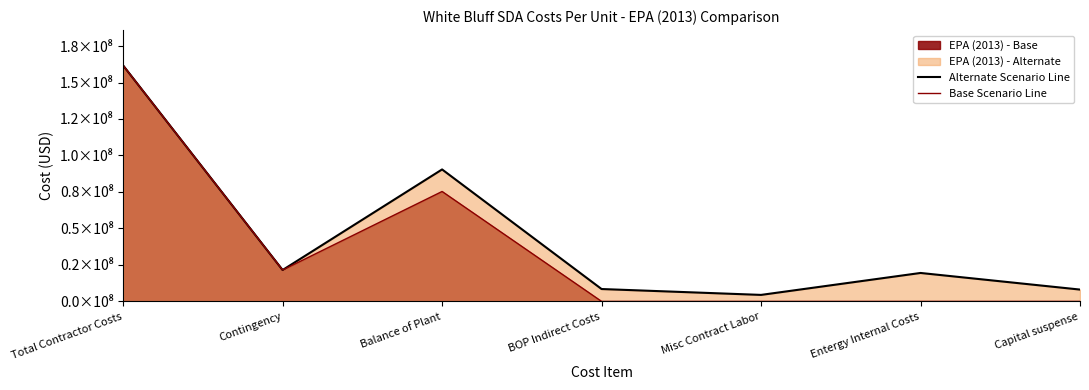

What is the sum of all Base Scenario Line values?

258503554.5